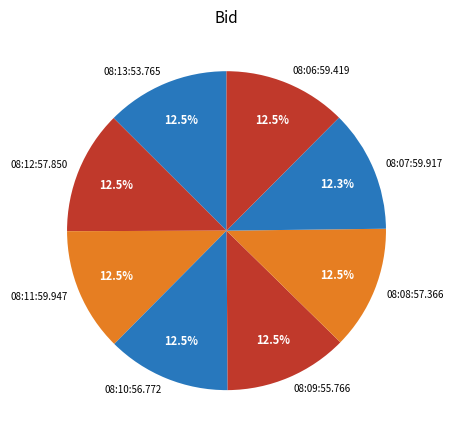

Is 08:10:56.772 the majority of the pie?

No